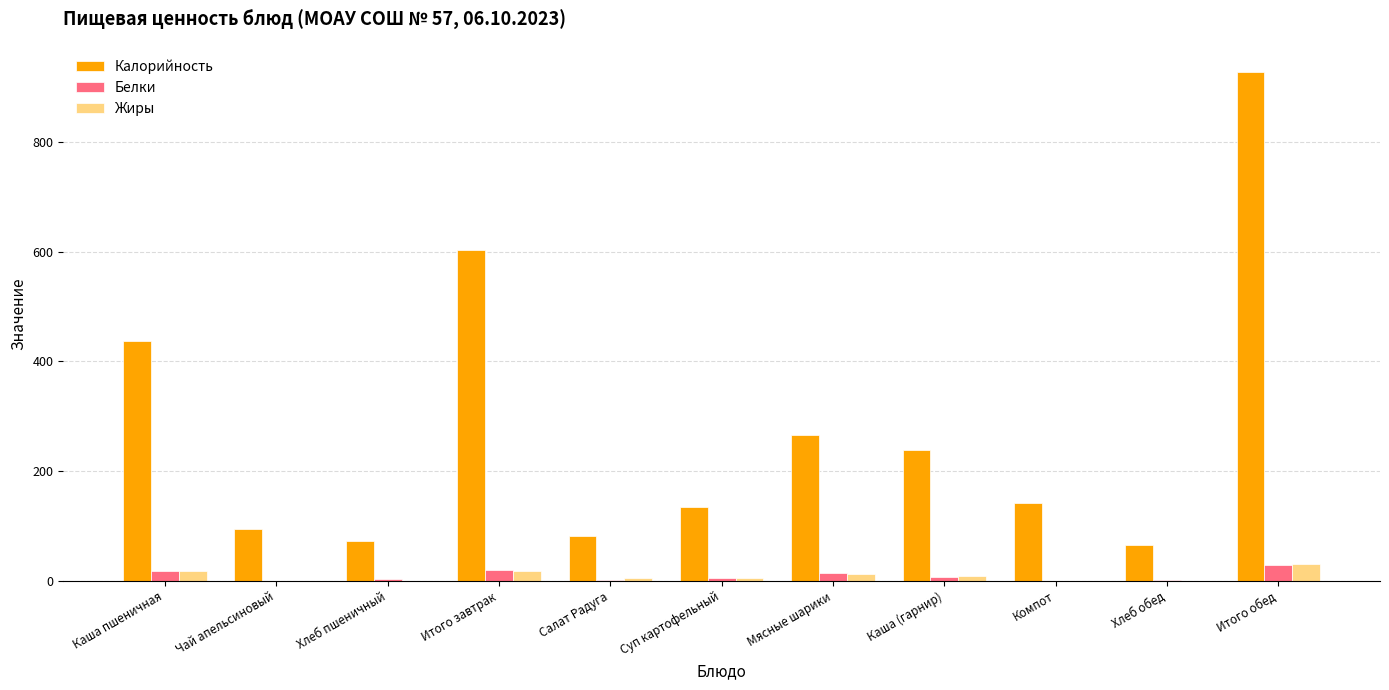

What is the difference between the Жиры values at Каша (гарнир) and Хлеб обед?

8.0